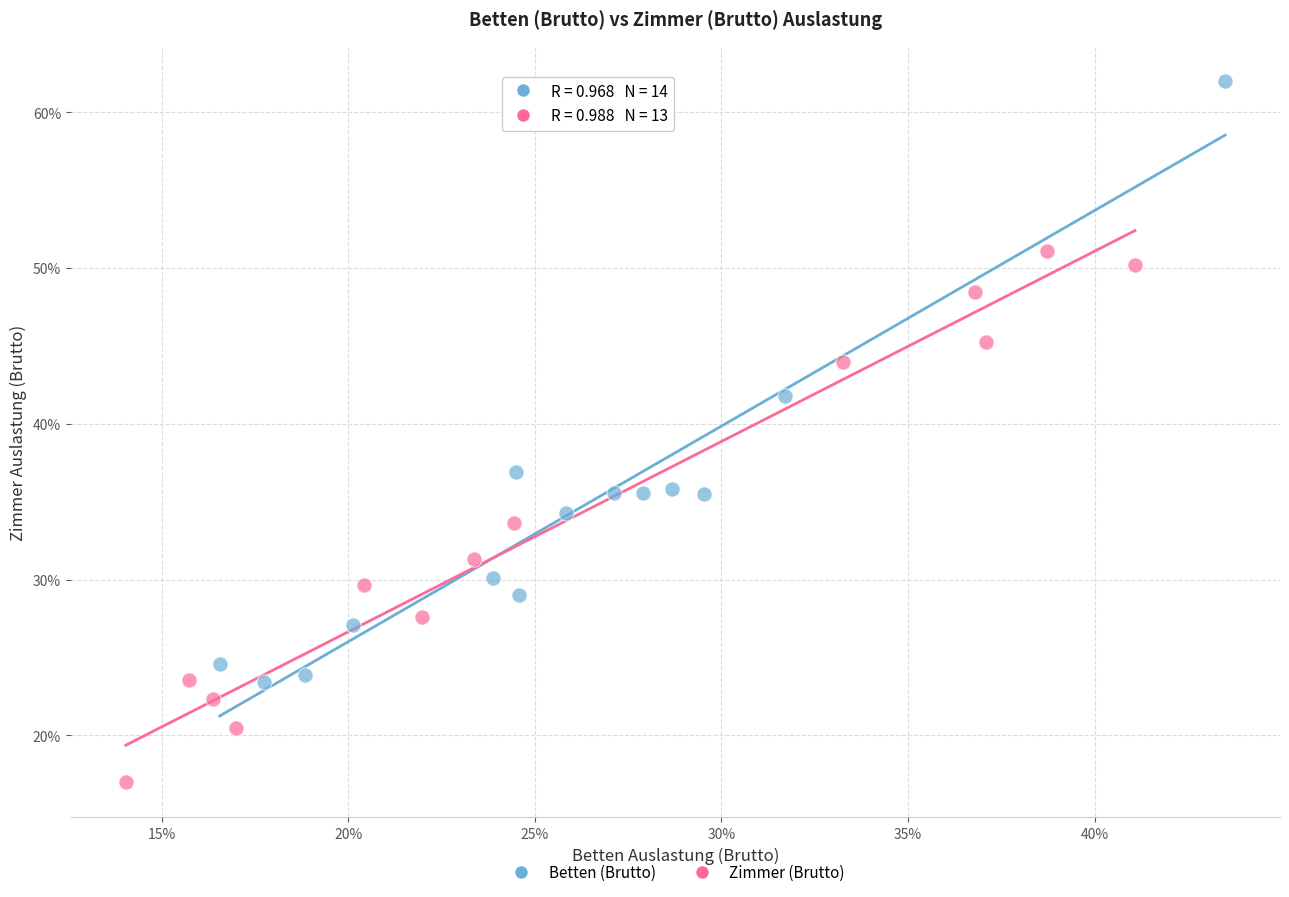

Which series contains the lowest Y value?

Zimmer (Brutto)